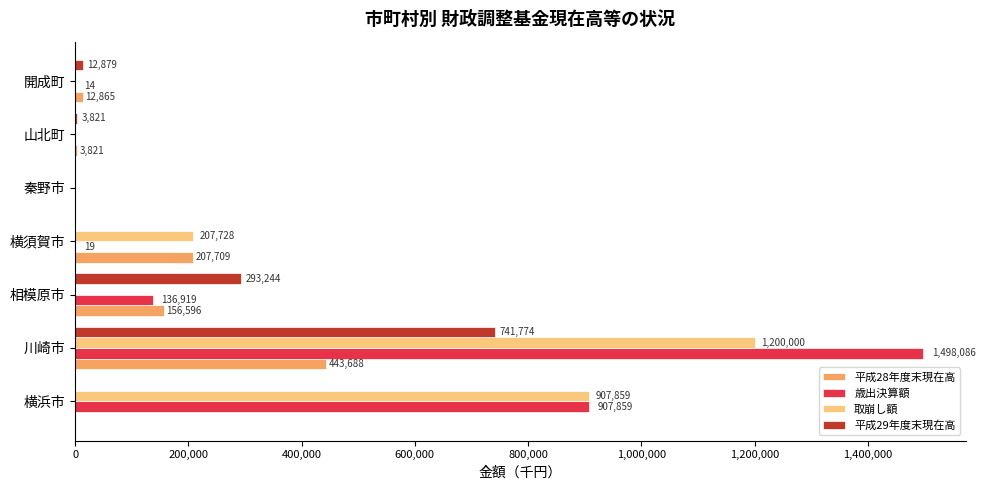

Between 相模原市 and 秦野市, which series saw the biggest shift?

平成29年度末現在高